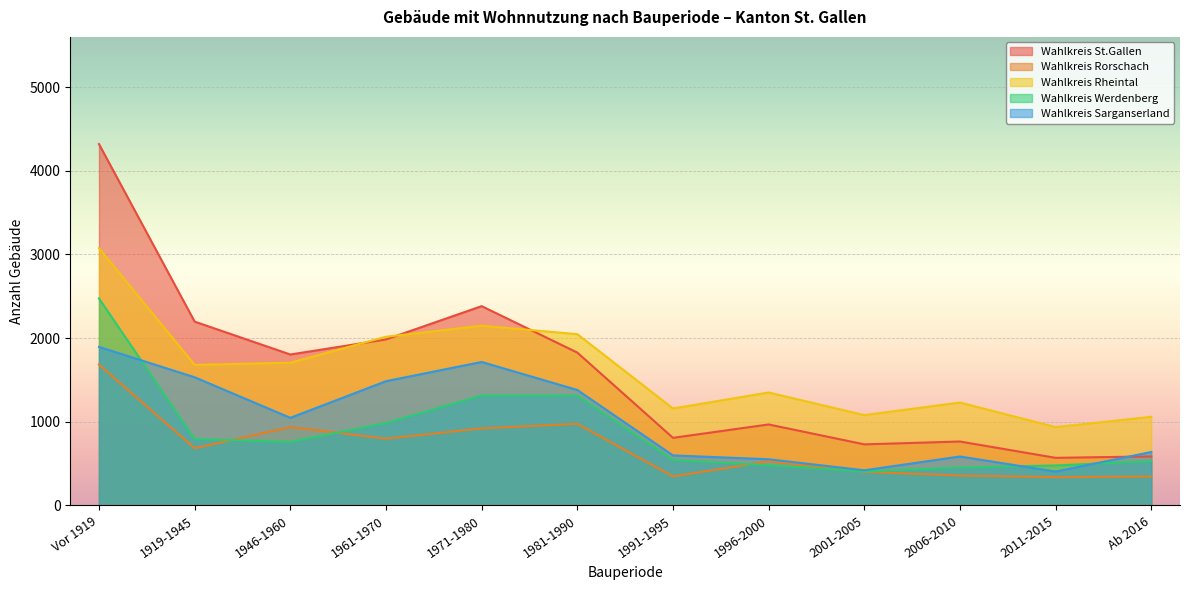

Which series has the largest total across all categories?

Wahlkreis Rheintal